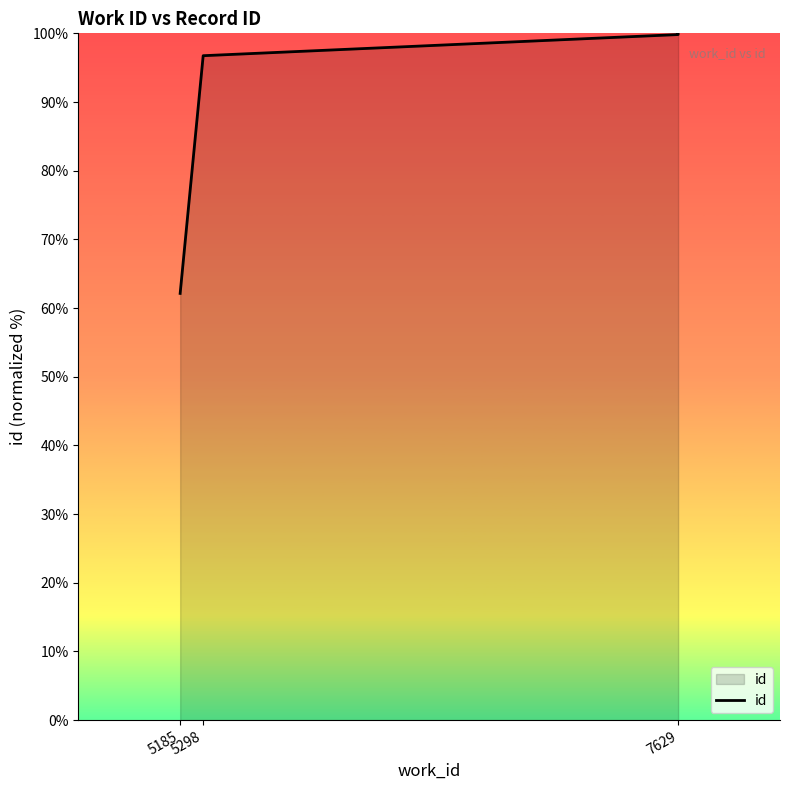

The chart shows a value of 23.9 at 5185. True or false?

False